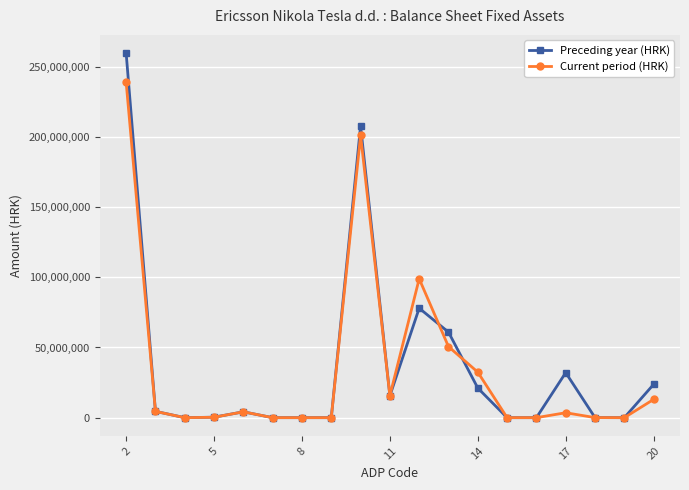

Which series has the widest spread of values?

Preceding year (HRK)